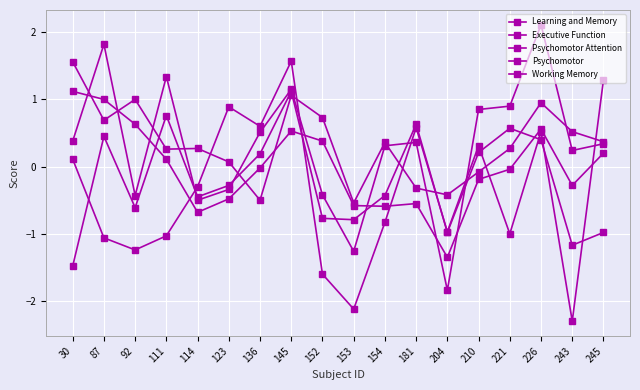

How many data points in Learning and Memory are less than 0?

10